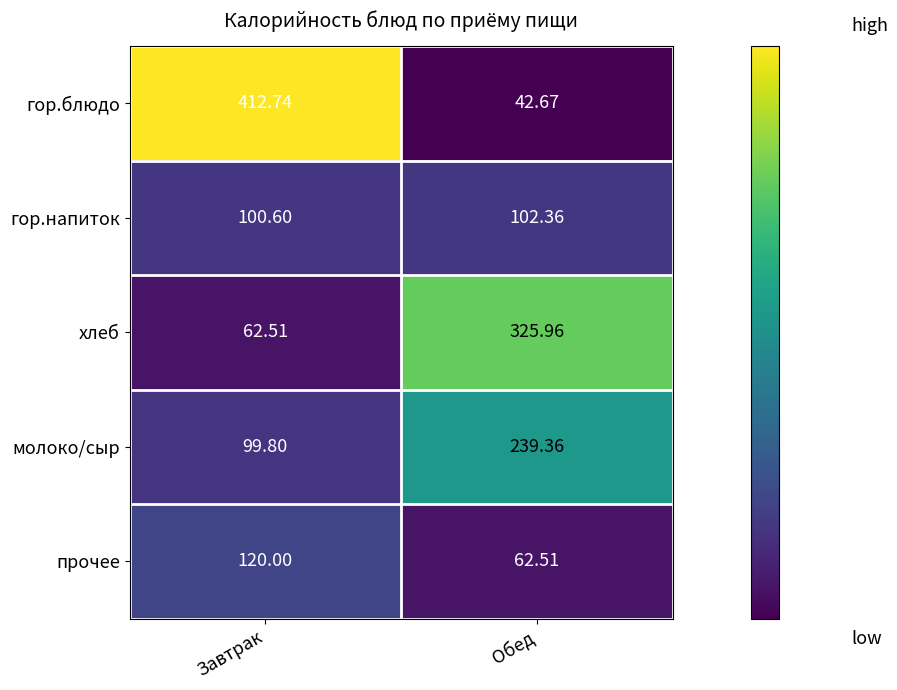

Which category has the lowest value in the молоко/сыр series?

Завтрак